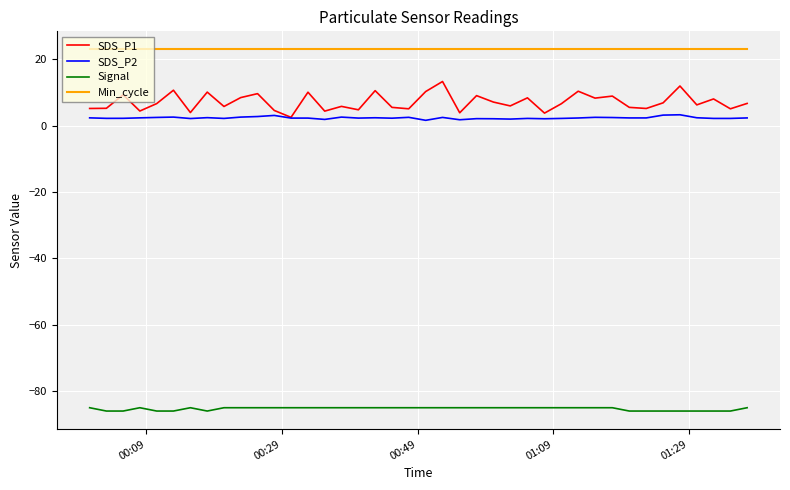

What is the smallest value displayed?

-86.0